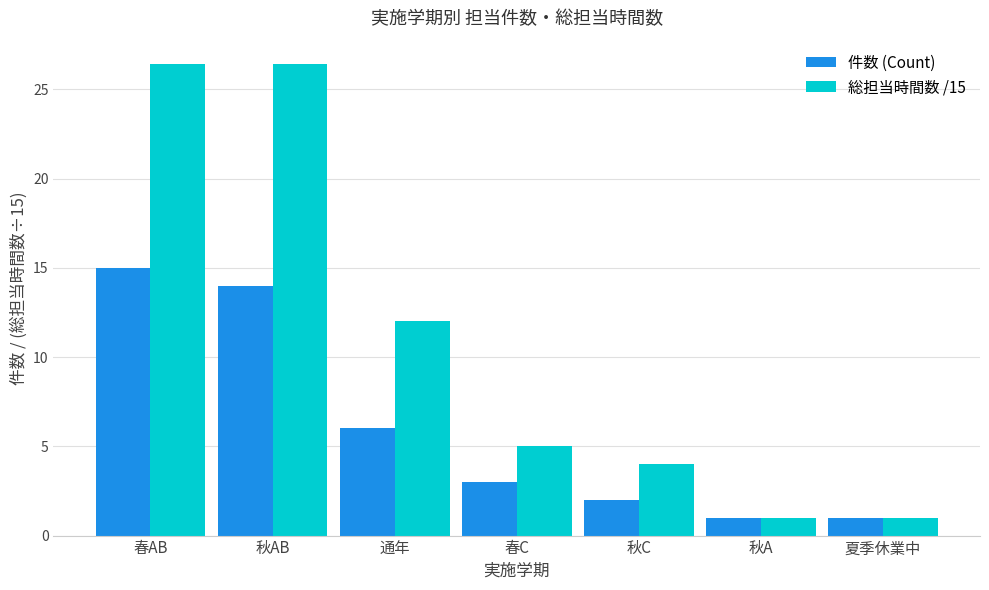

The value of 総担当時間数 /15 at 春AB is 26.4. True or false?

True